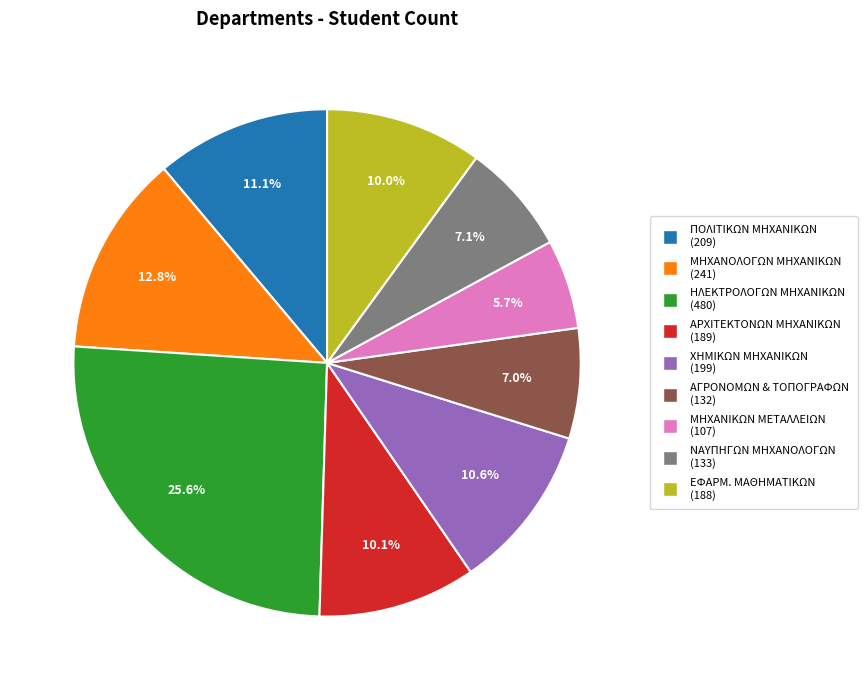

Does ΕΦΑΡΜ. ΜΑΘΗΜΑΤΙΚΩΝ represent more than half of the total?

No